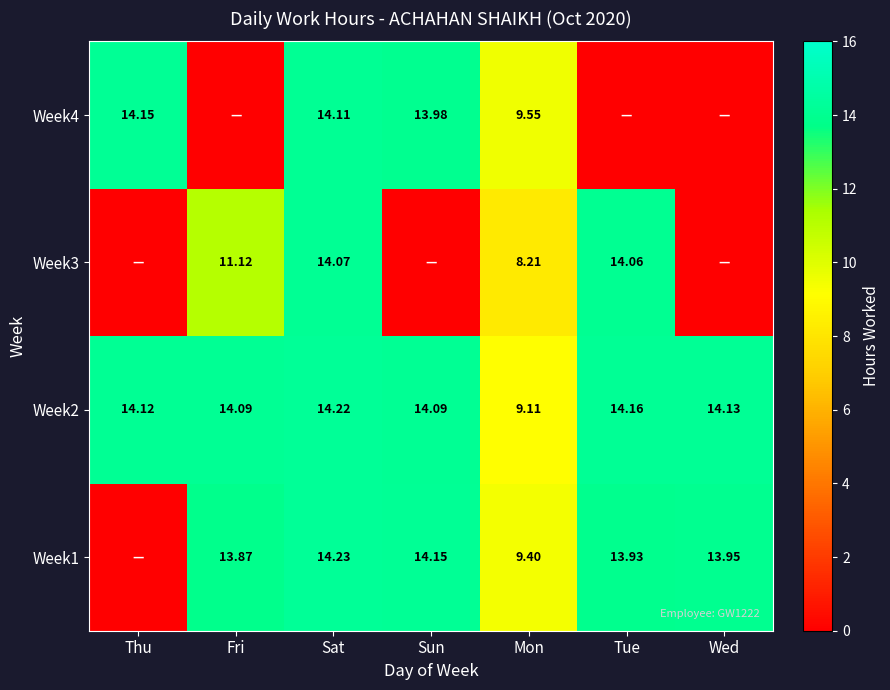

Where is Week2 nearest to the value 11?

Mon